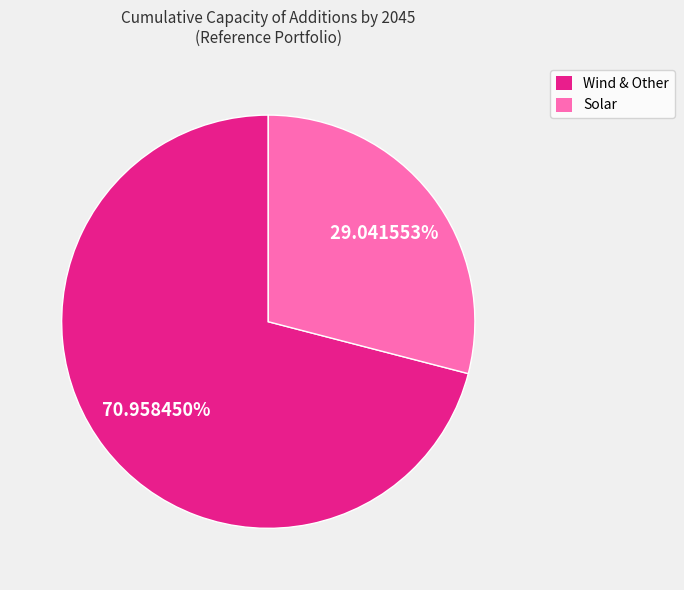

Does any single category account for the majority?

Yes